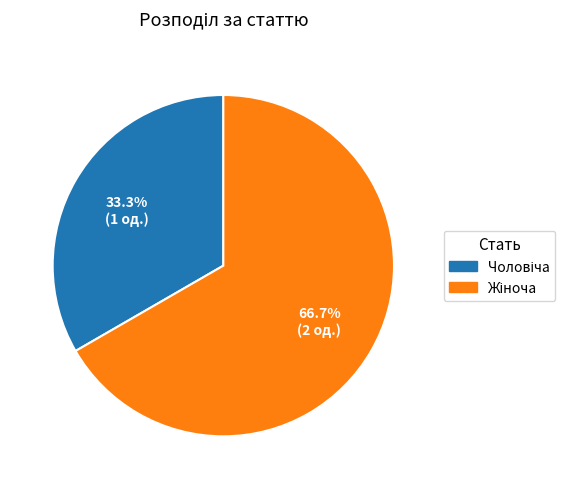

Is there a majority slice in this chart?

Yes